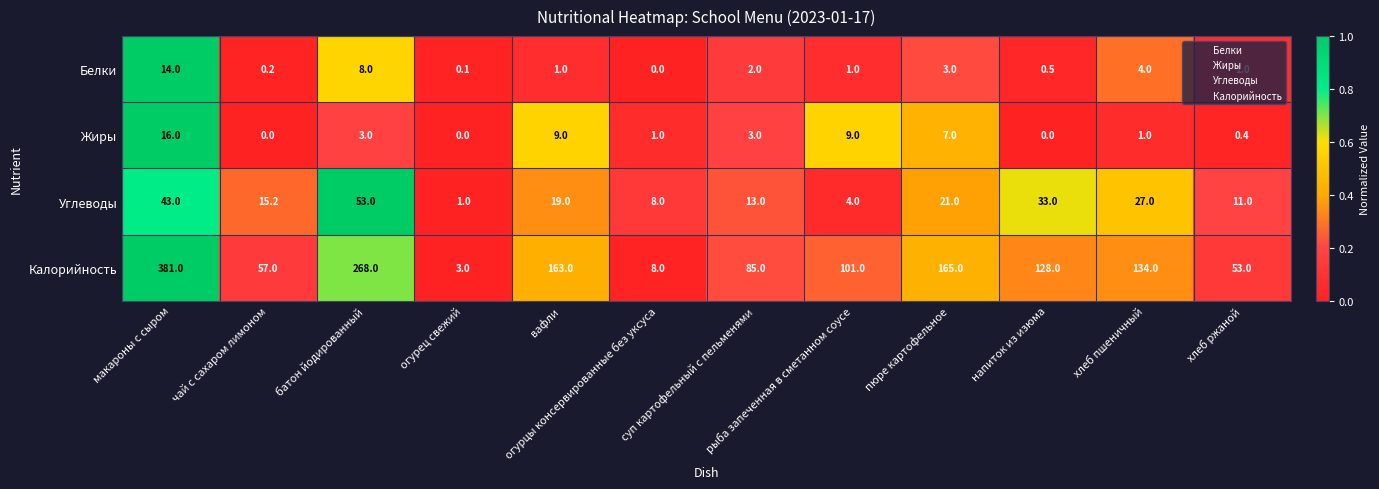

What is the total value across all series at хлеб ржаной?

65.4